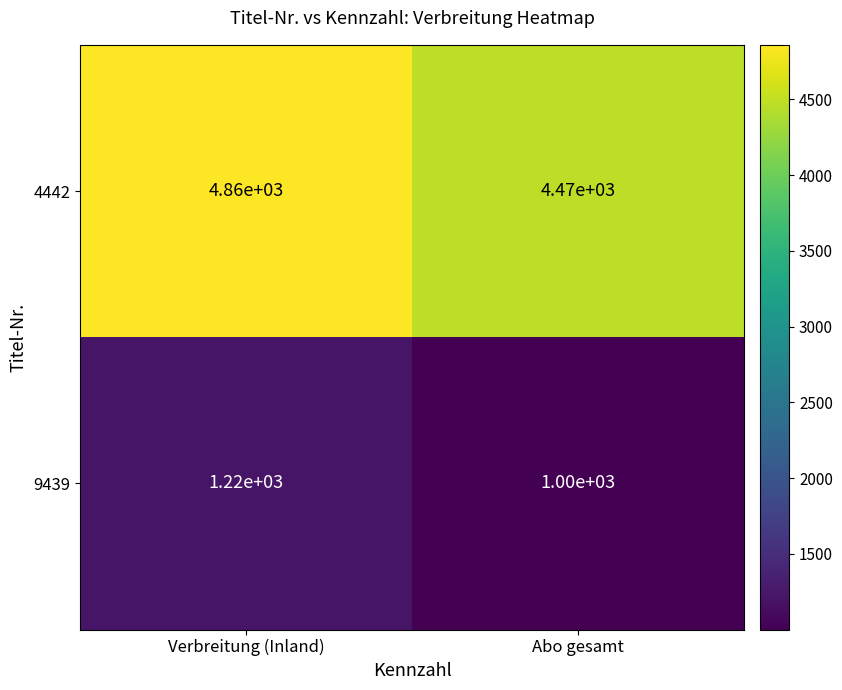

Which series has the largest range (max minus min)?

4442